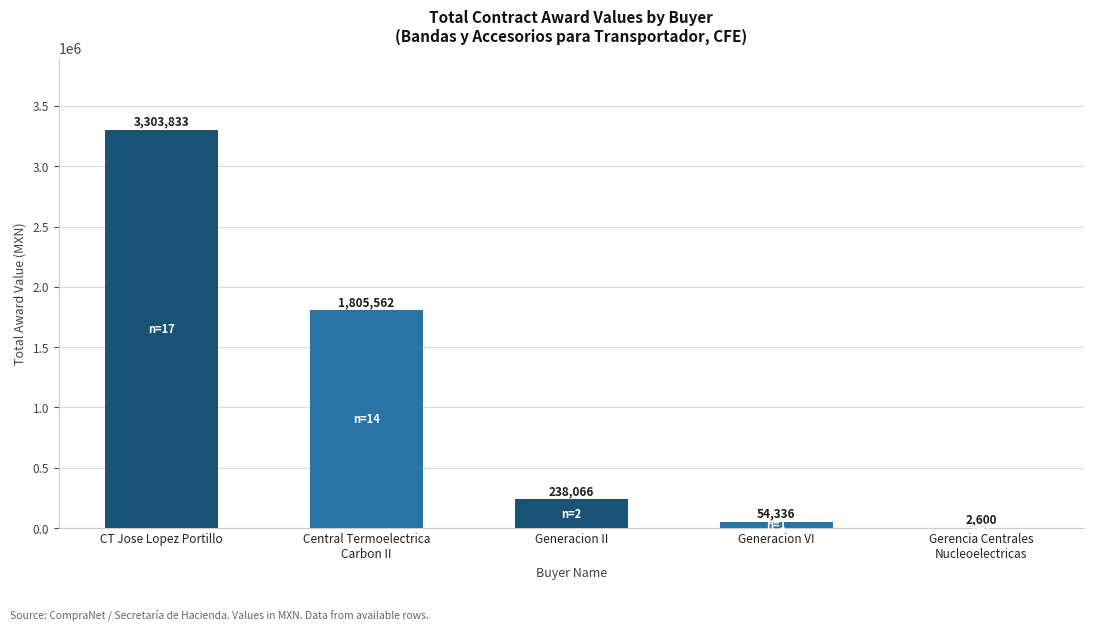

What value does the data have at Central Termoelectrica
Carbon II?

1805562.5